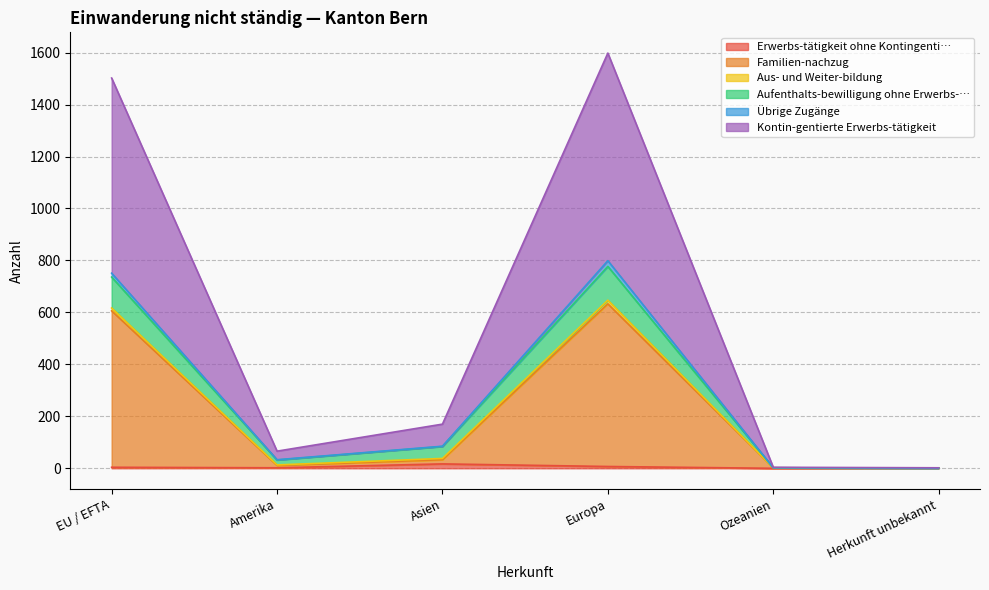

At Ozeanien, list the series in order from largest to smallest.

Kontin-gentierte Erwerbs-tätigkeit, Familien-nachzug, Übrige Zugänge, Erwerbs-tätigkeit ohne Kontingenti…